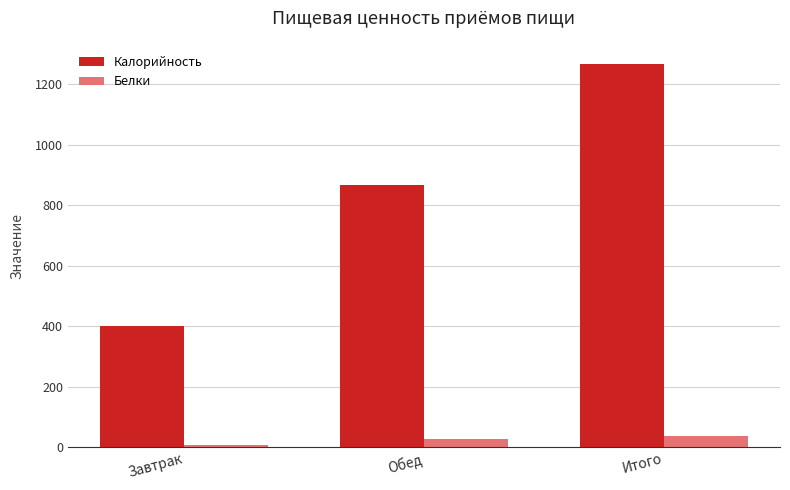

At how many categories does at least one series exceed 18?

3